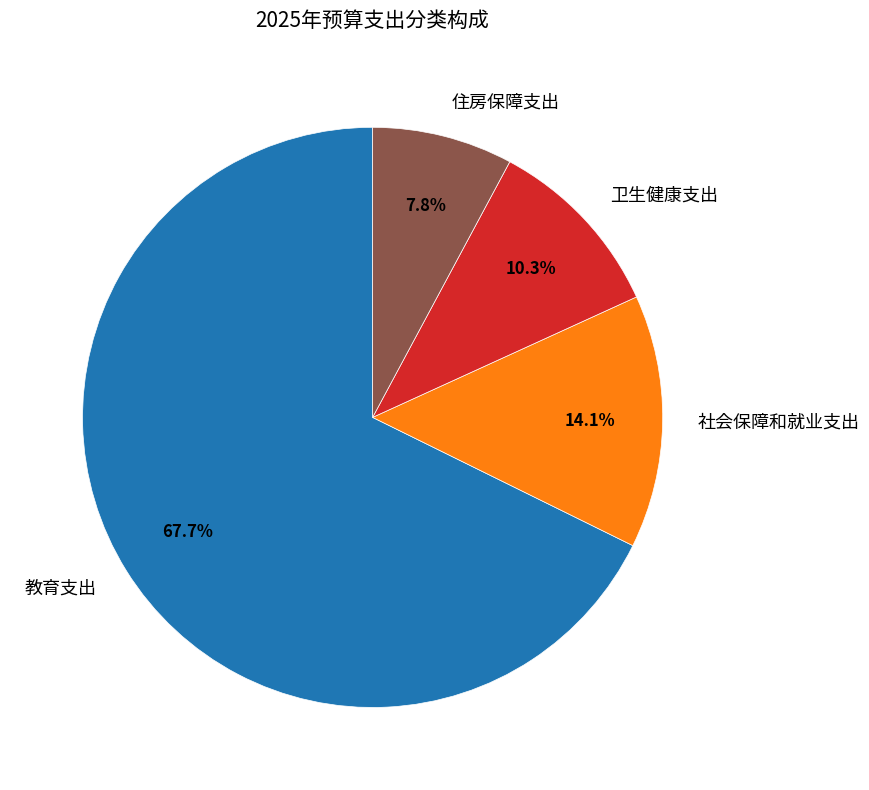

Does any single category account for the majority?

Yes